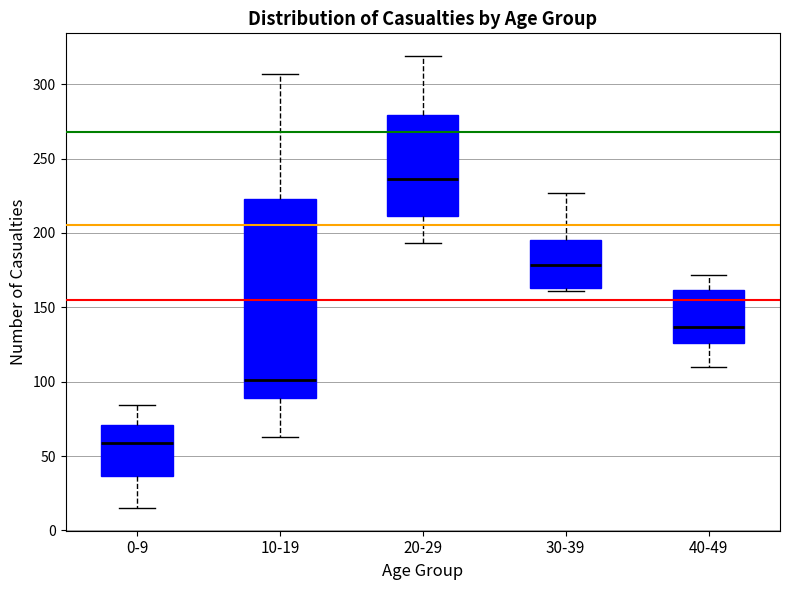

Which box is the tallest, from its lower edge to its upper edge?

10-19